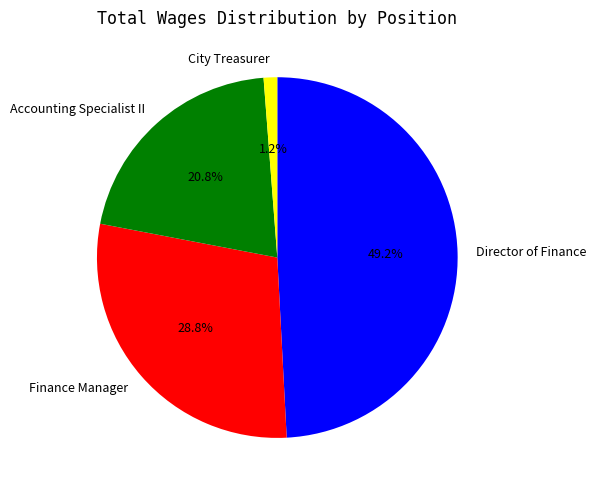

Which has a higher value, Accounting Specialist II or City Treasurer?

Accounting Specialist II